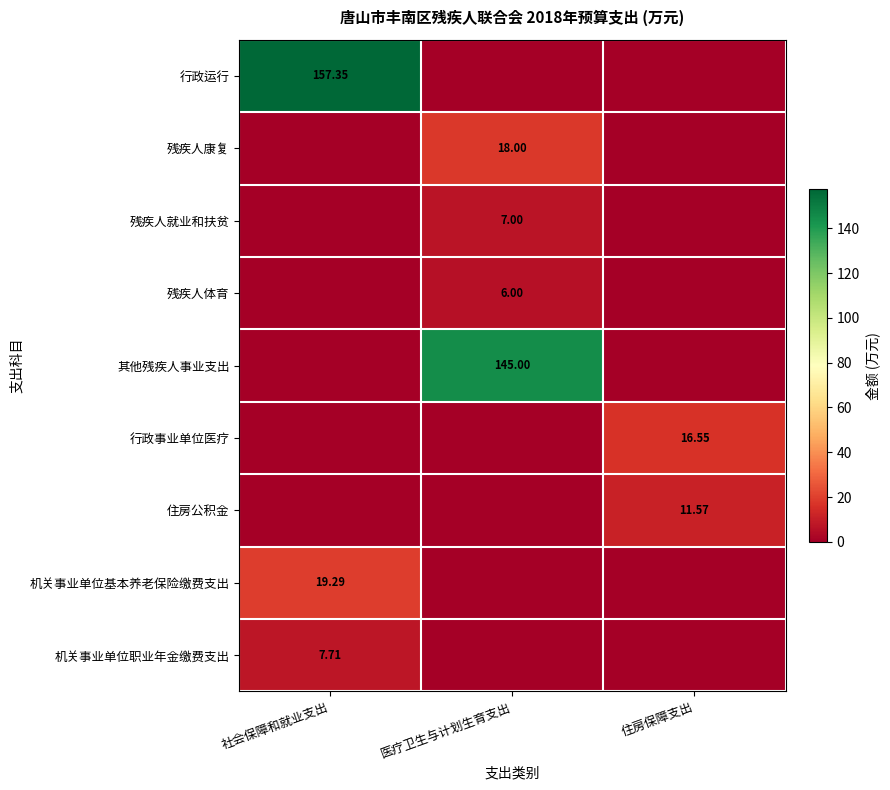

Which series has the largest range (max minus min)?

行政运行